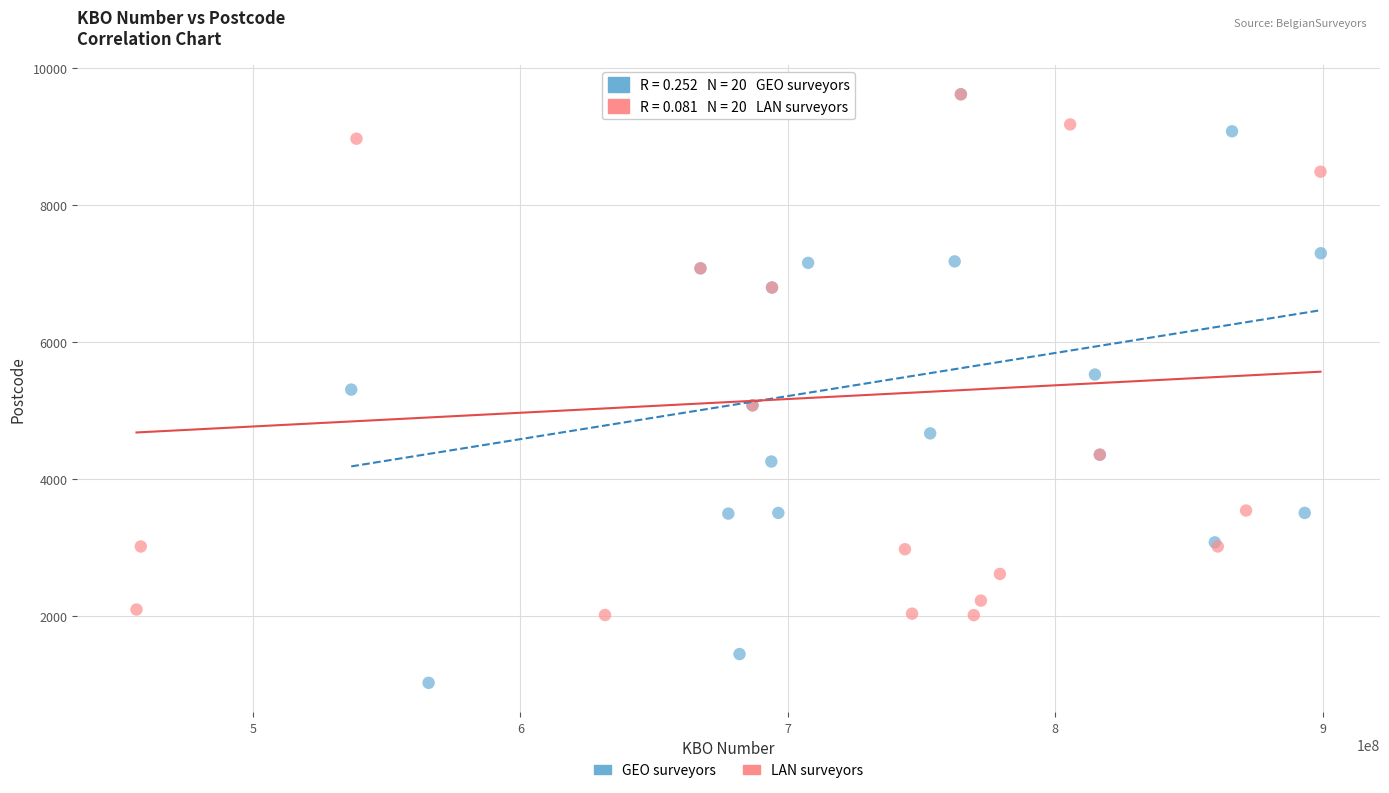

Which series reaches the minimum Y coordinate?

GEO surveyors